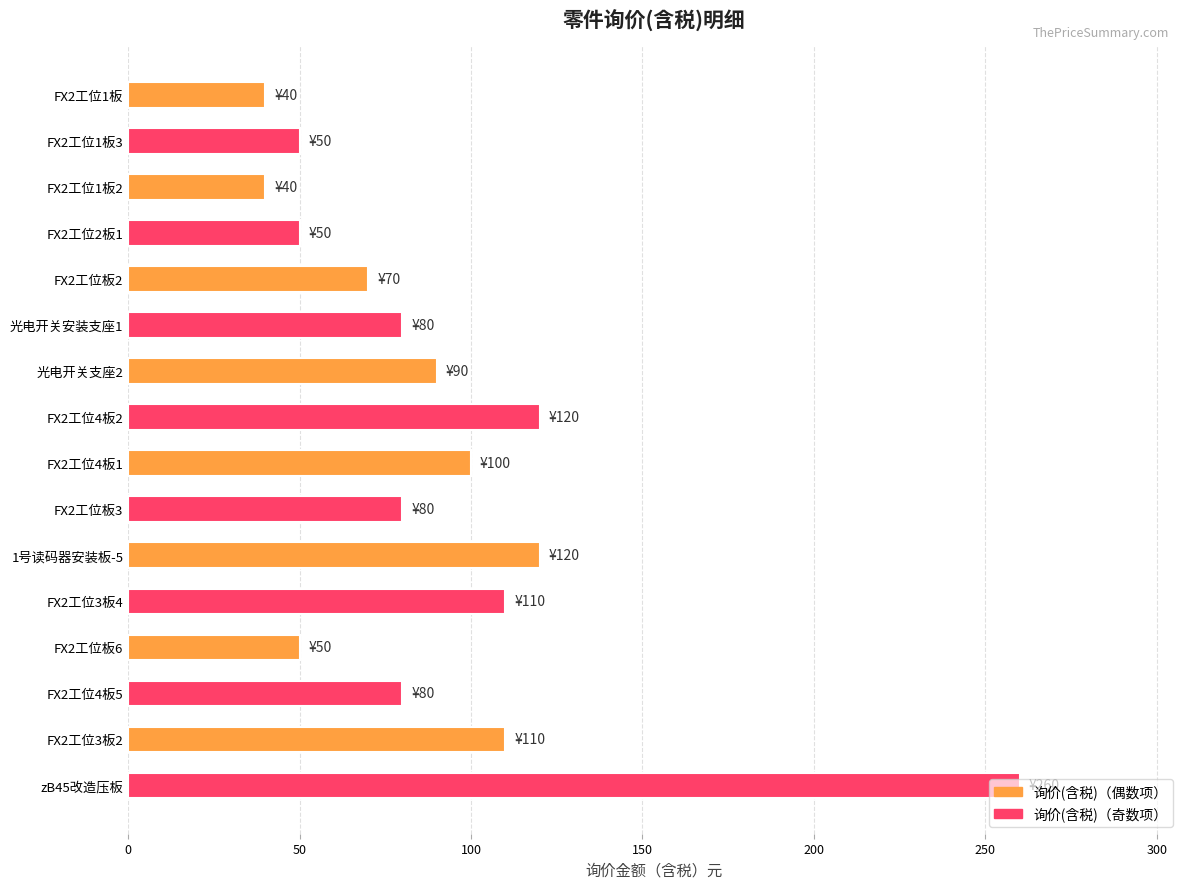

What is the ratio of the value at FX2工位4板5 to the value at FX2工位1板?

2.0